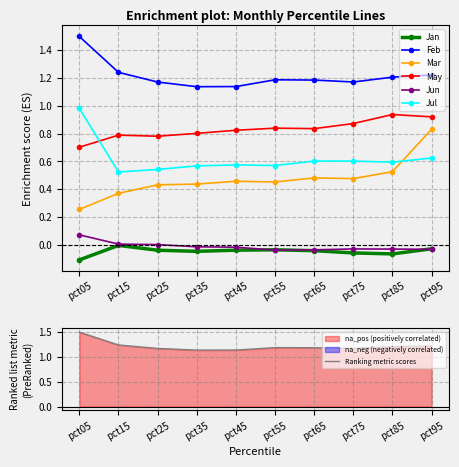

What is the total value across all series at pct45?

2.9